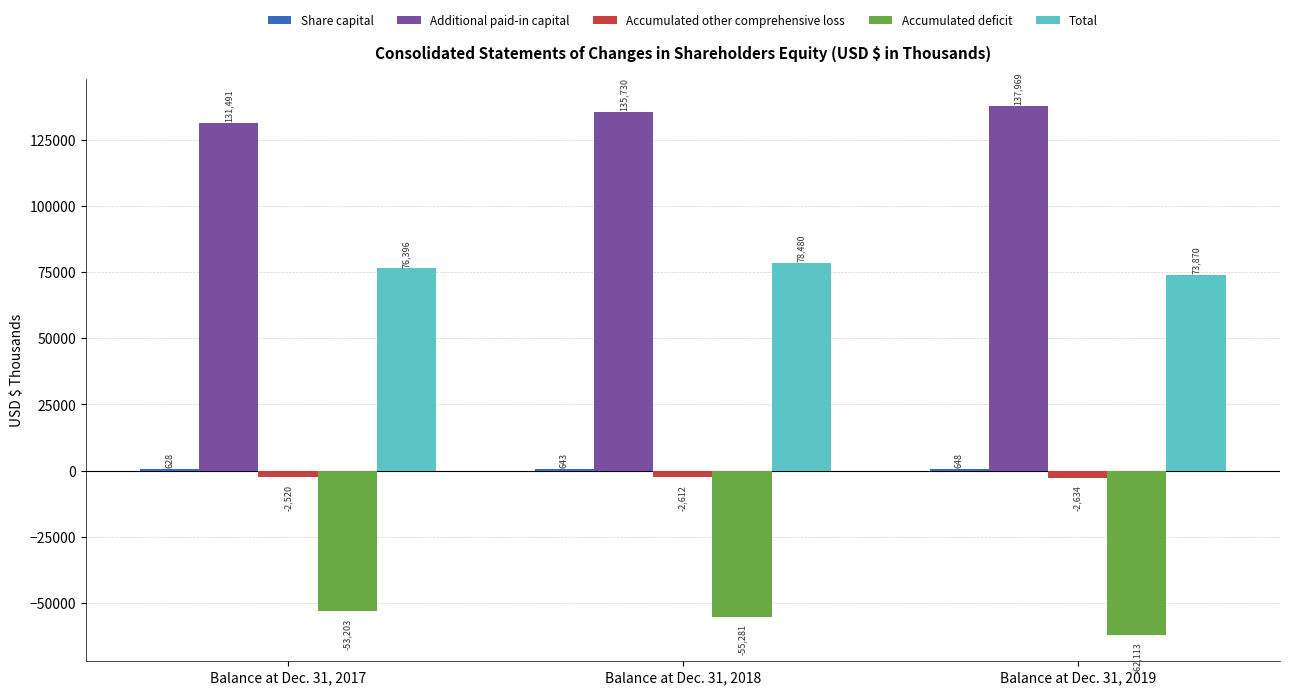

Count the number of data series in this chart.

5